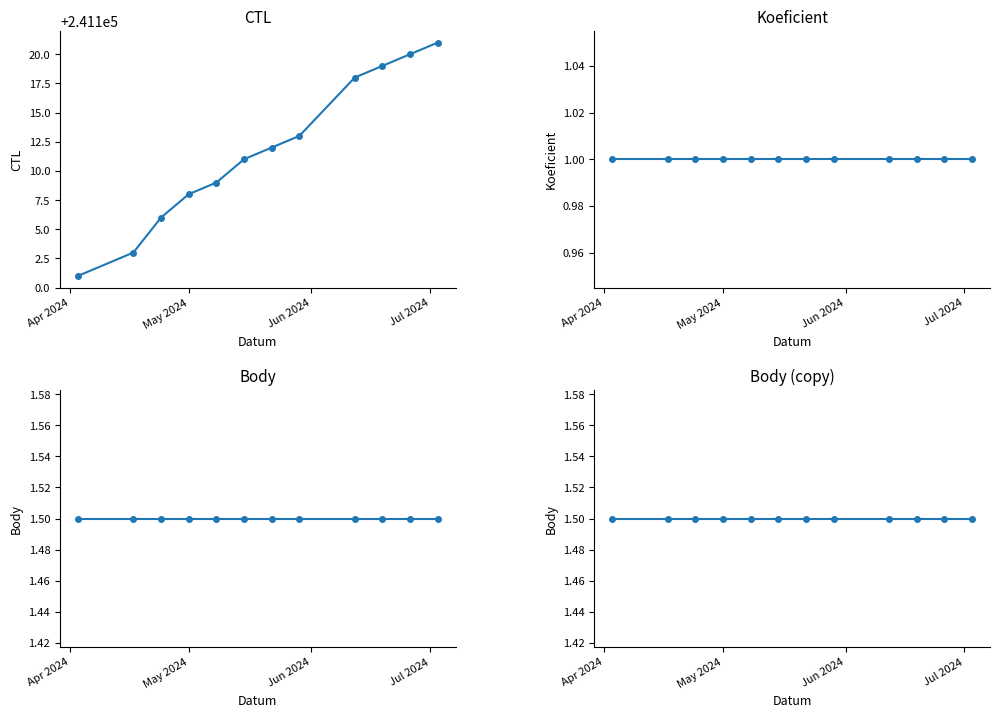

True or false: Body has a value of 0.9 at 6.

False